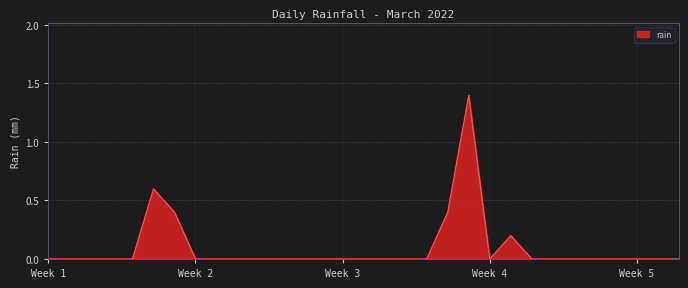

Does the chart have visible grid lines?

Yes